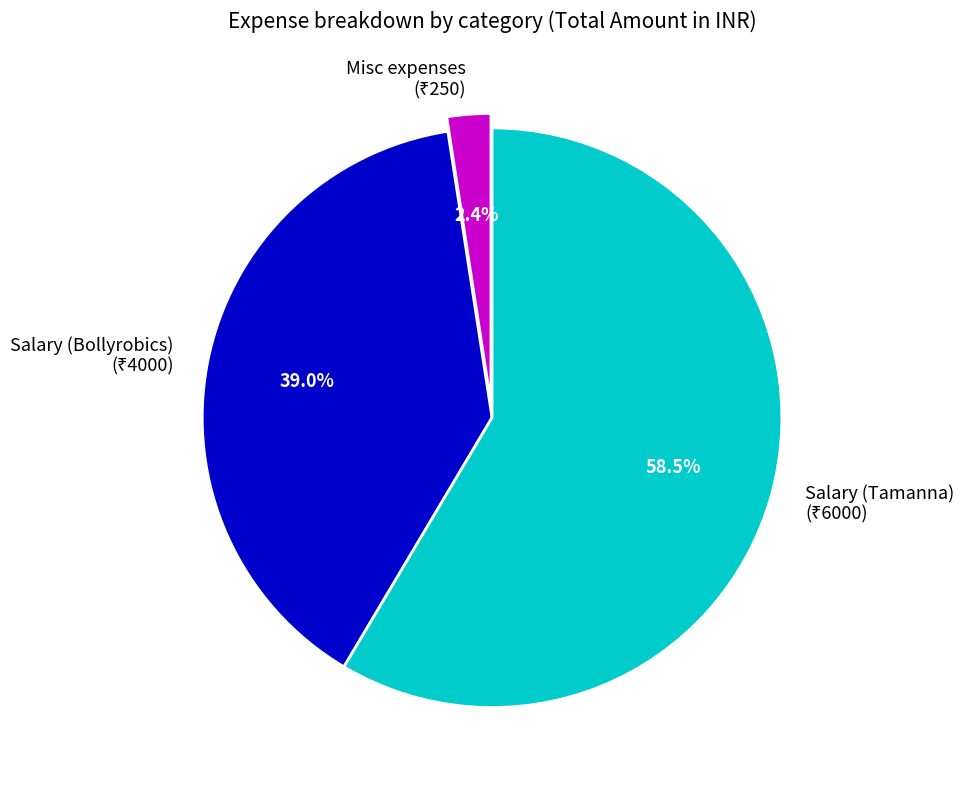

What percentage is NOT represented by Salary (Bollyrobics)?

61.0%